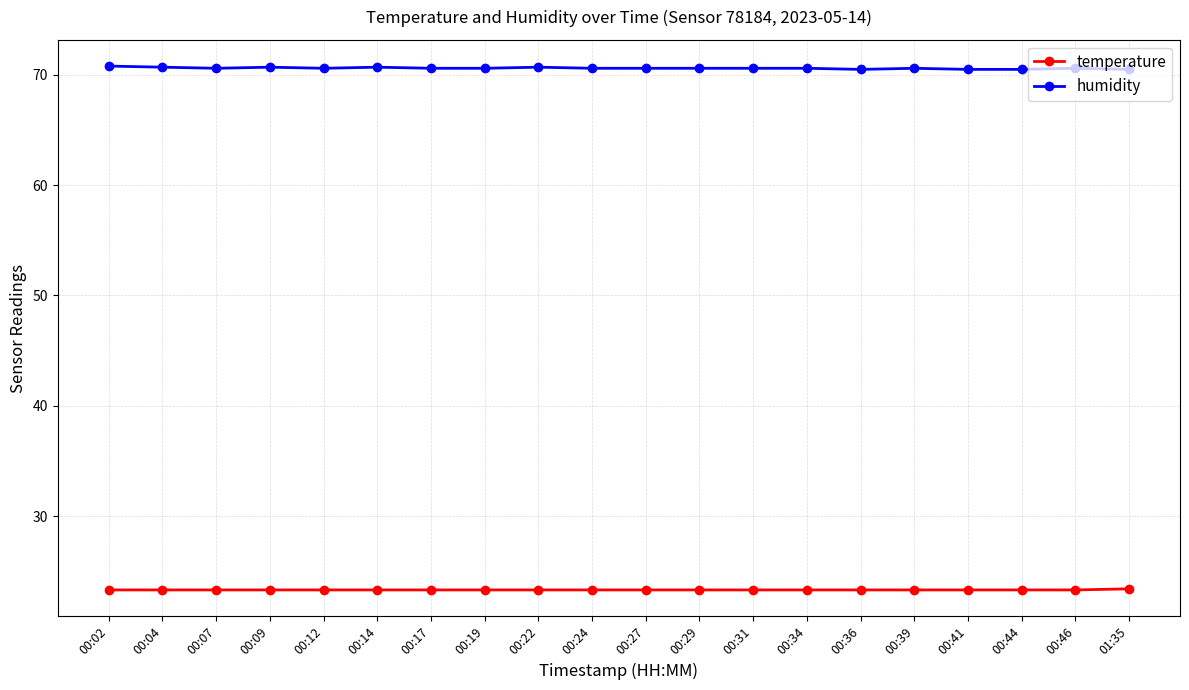

What is the sum of the temperature values at 00:17 and 00:46?

46.6